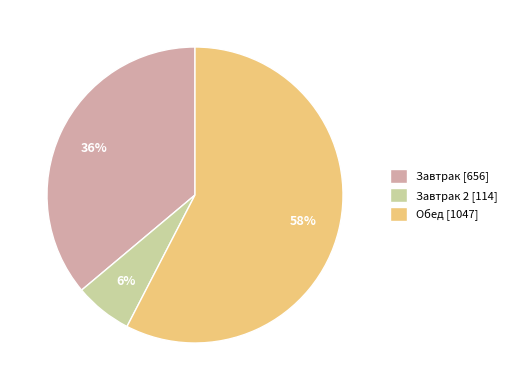

Do Завтрак 2 [114] and Завтрак [656] together represent more than half of the pie?

No